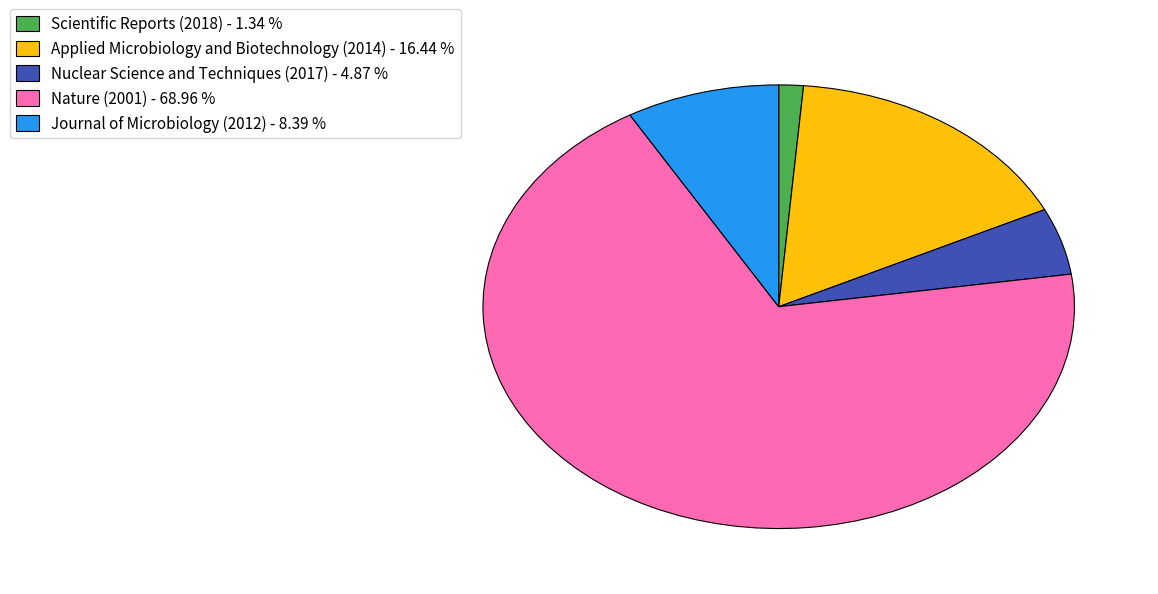

True or false: Nuclear Science and Techniques (2017) accounts for 10% of the total.

False